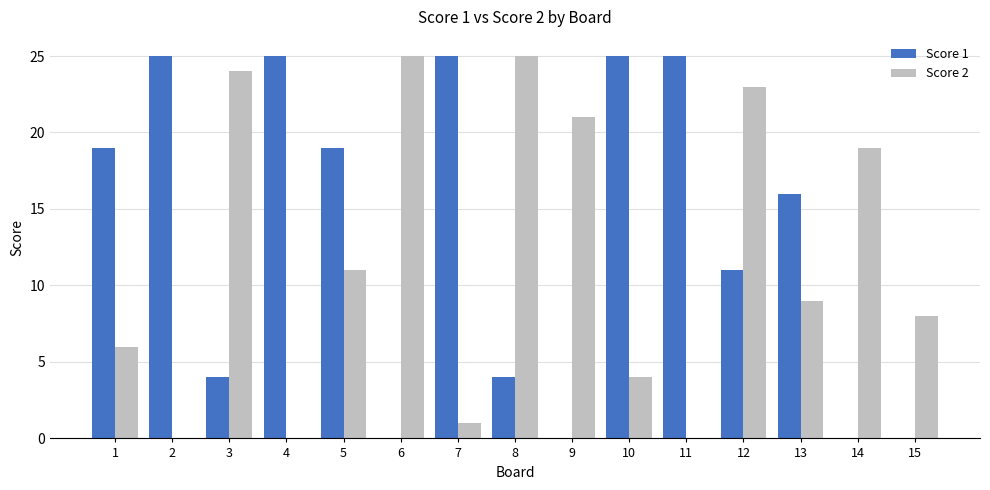

The value of Score 1 at 4 is 25. True or false?

True